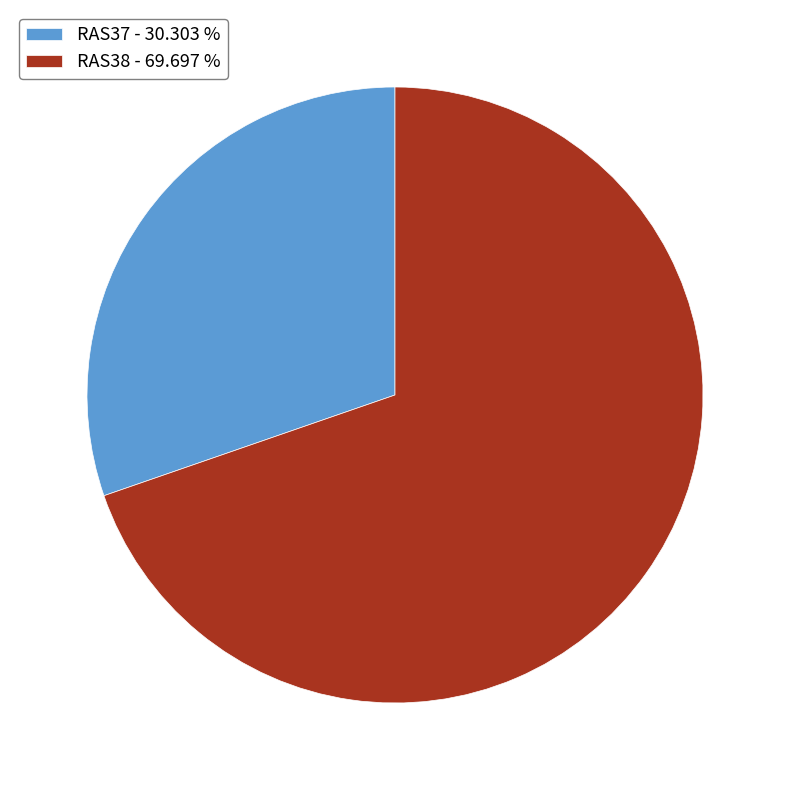

What is the largest slice in the pie chart?

RAS38